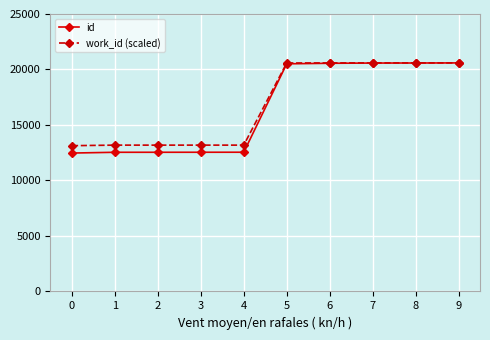

What is the value of the id point at the 7th from the left?

20560.0